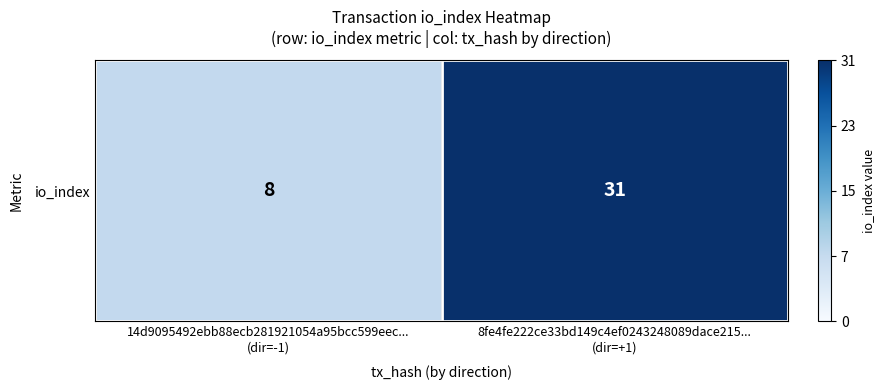

The chart shows a value of 0.2 at 14d9095492ebb88ecb281921054a95bcc599eec...
(dir=-1). True or false?

False